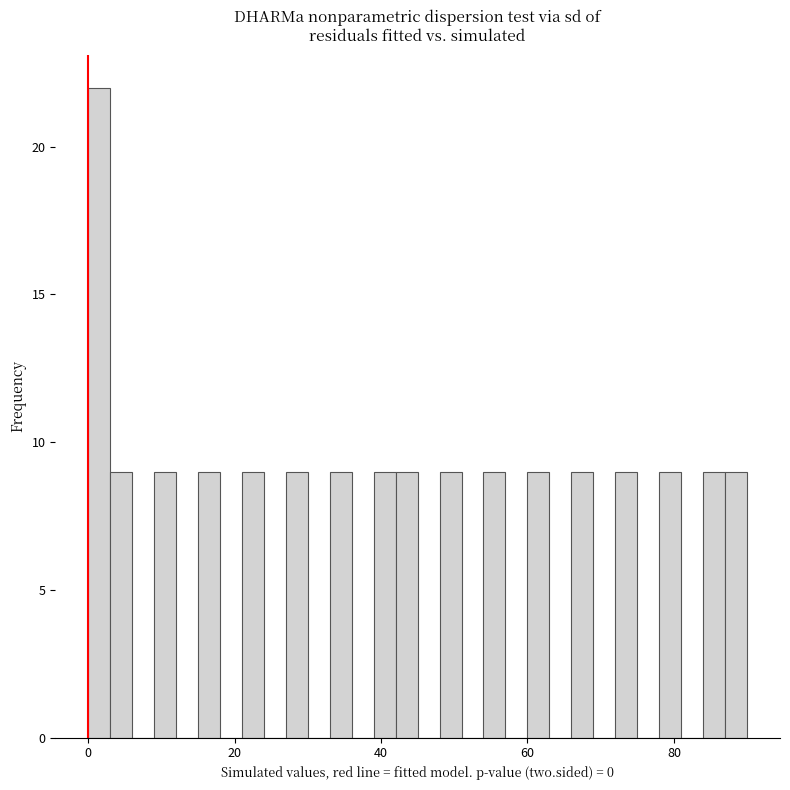

Read against the x-axis, roughly where is the centre of the tallest bar?

2